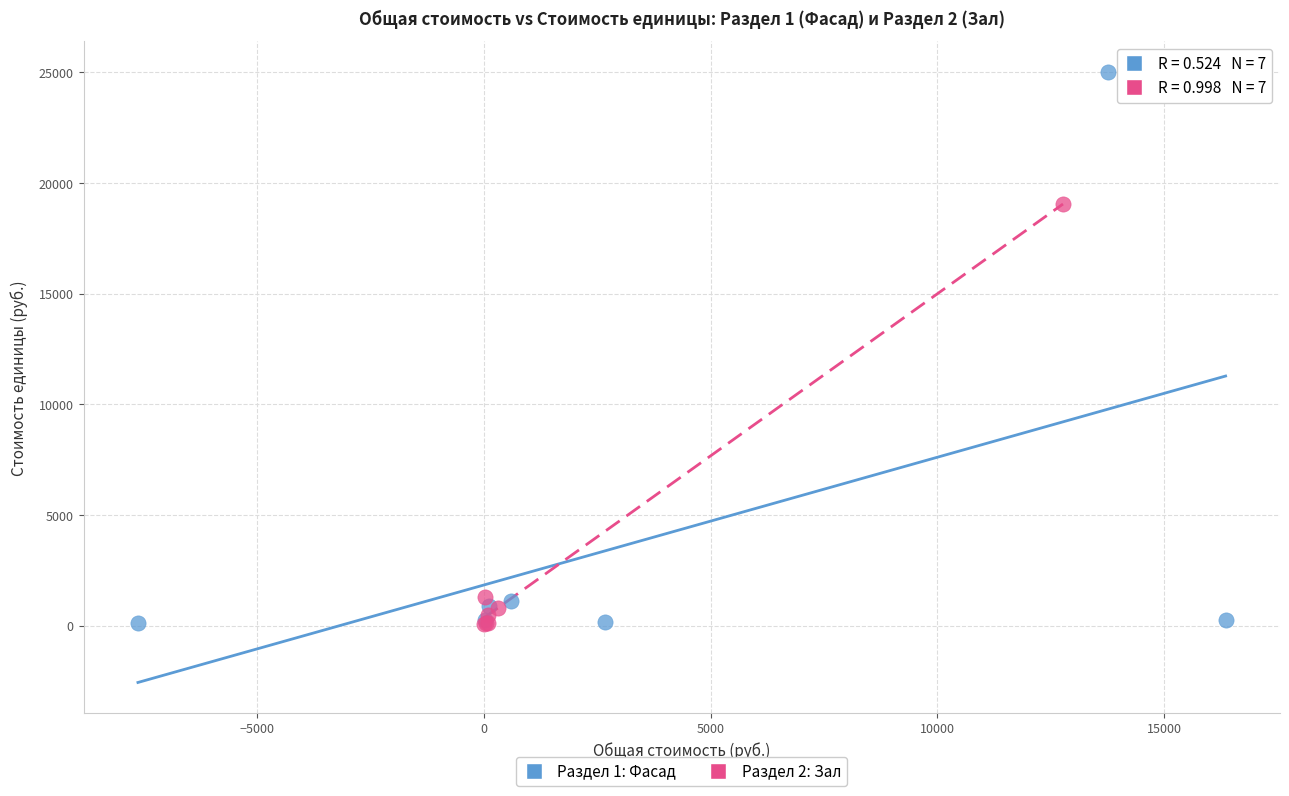

Which series has the widest spread of Y values?

Раздел 1: Фасад